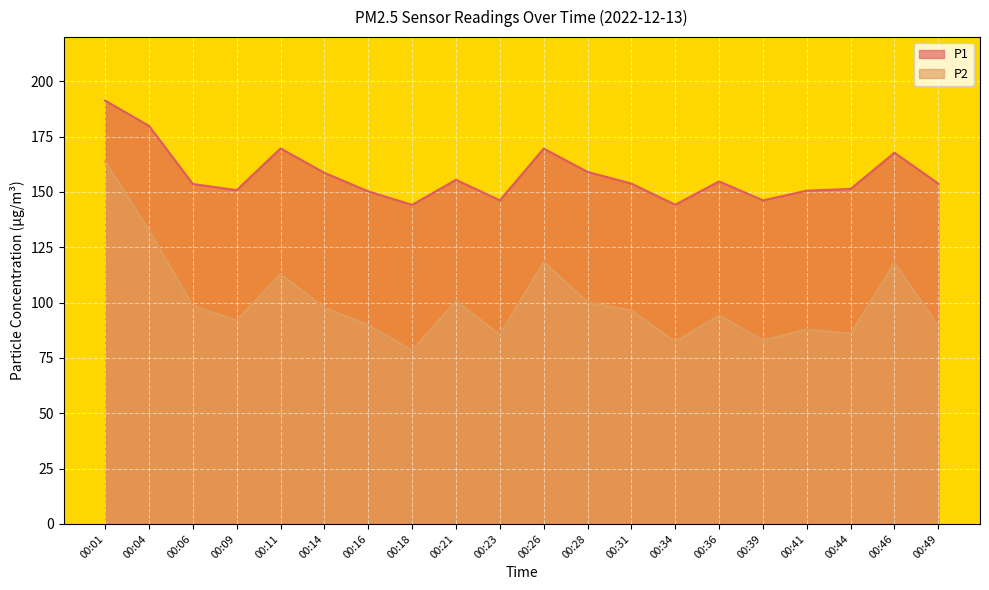

What is the difference between the highest and lowest values at 00:49?

64.2